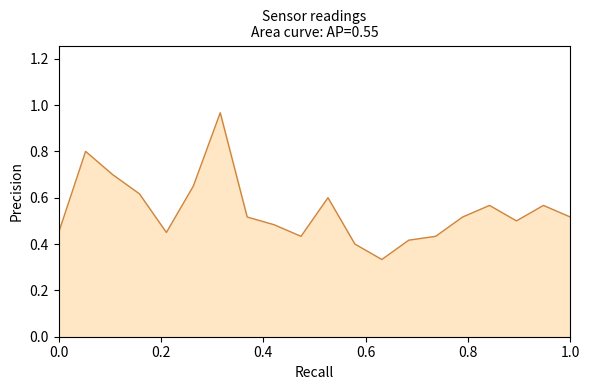

How many lines are shown in the chart?

1